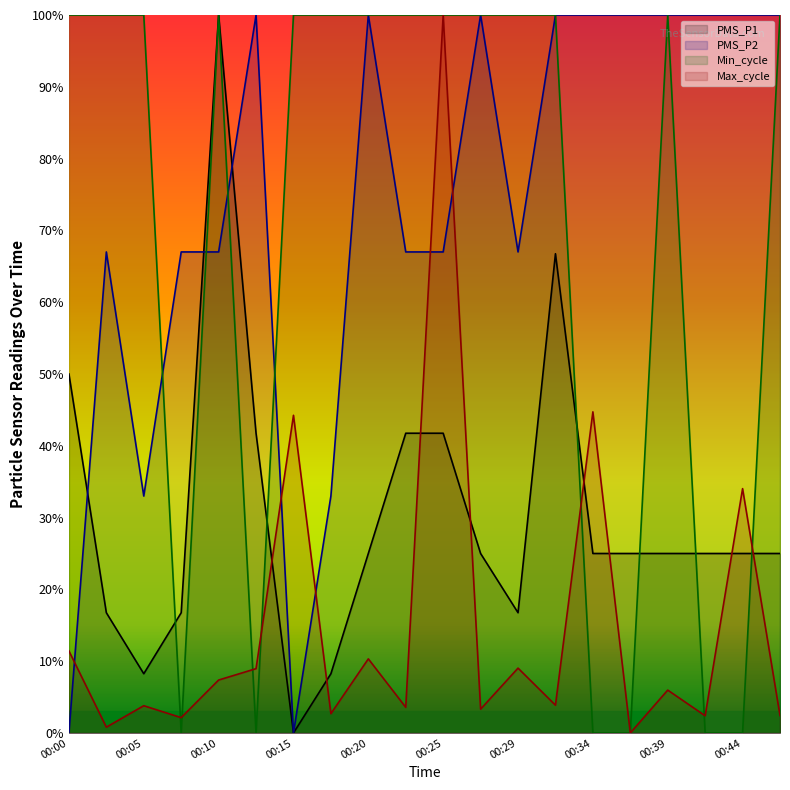

Which category has the lowest value across all series?

00:15